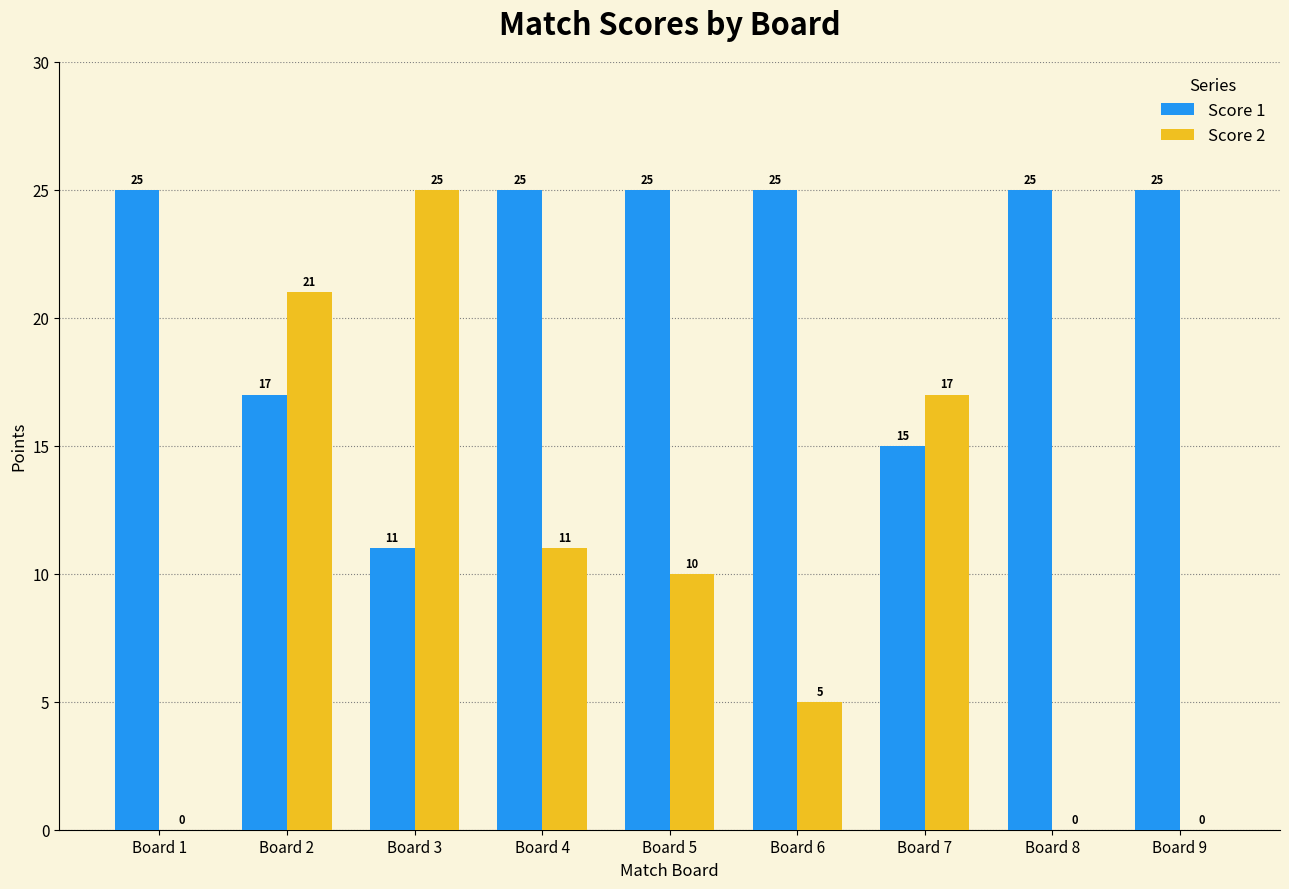

Read the Score 1 value at Board 2, to the nearest 5.

15